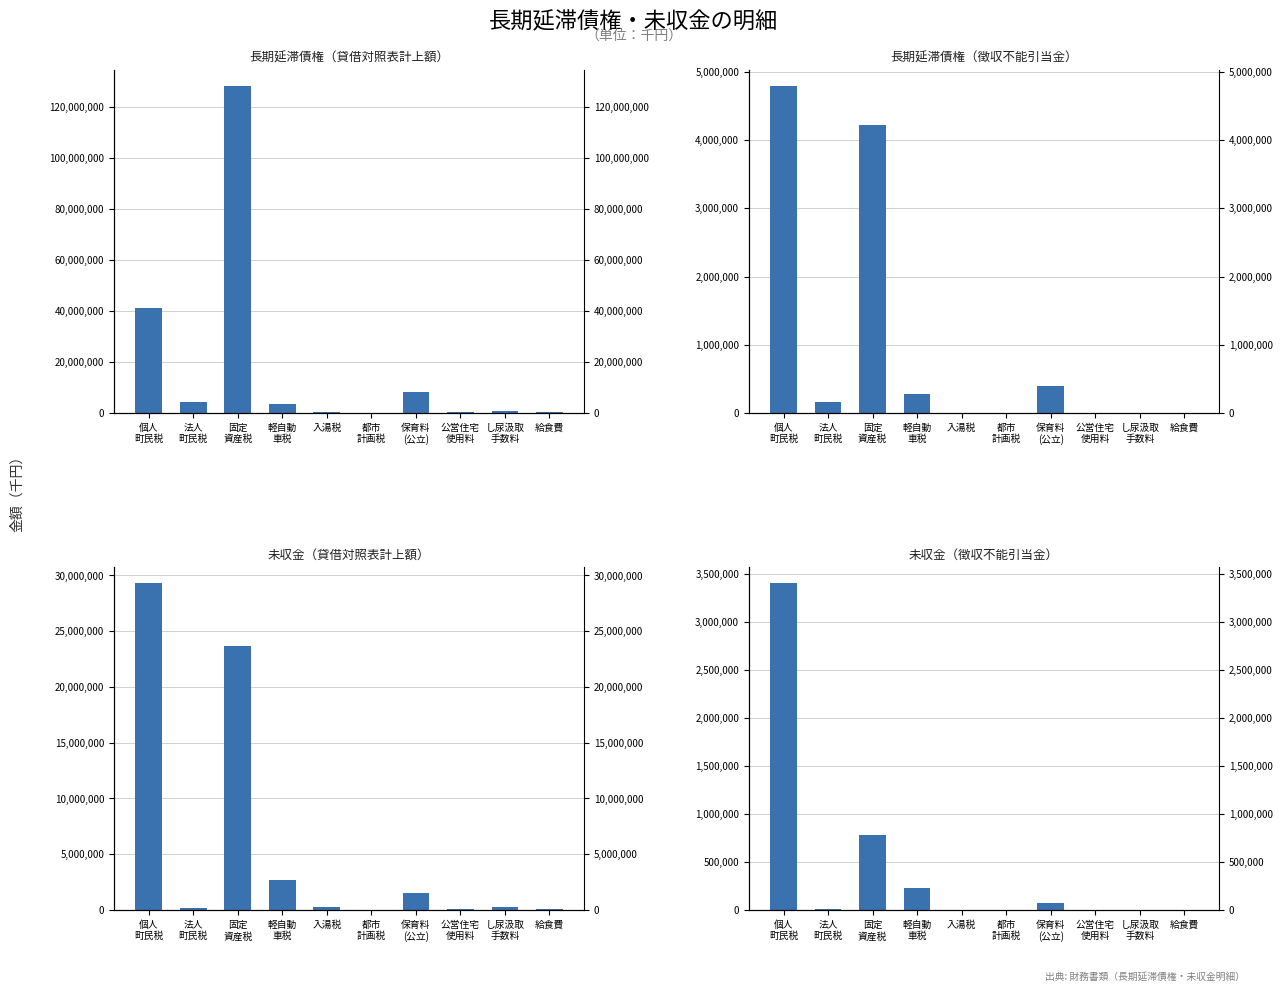

Rank the series at 保育料
(公立) from lowest to highest value.

未収金（徴収不能引当金）, 長期延滞債権（徴収不能引当金）, 未収金（貸借対照表計上額）, 長期延滞債権（貸借対照表計上額）